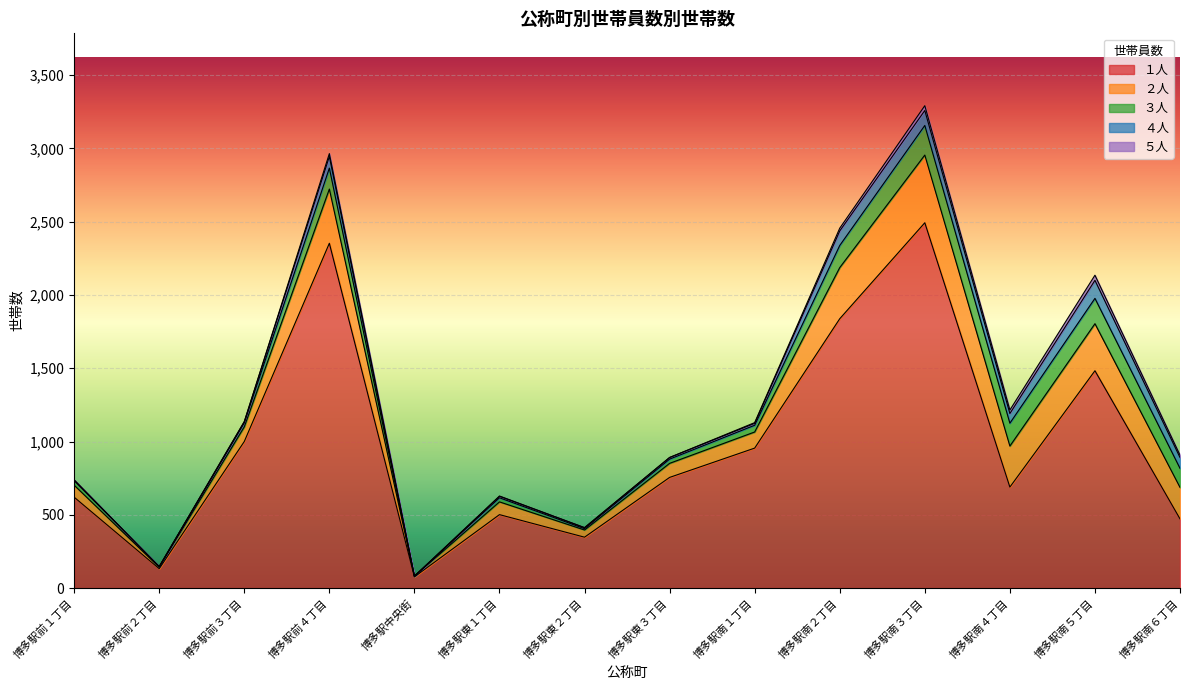

At which label is ３人 closest to 101?

博多駅南６丁目